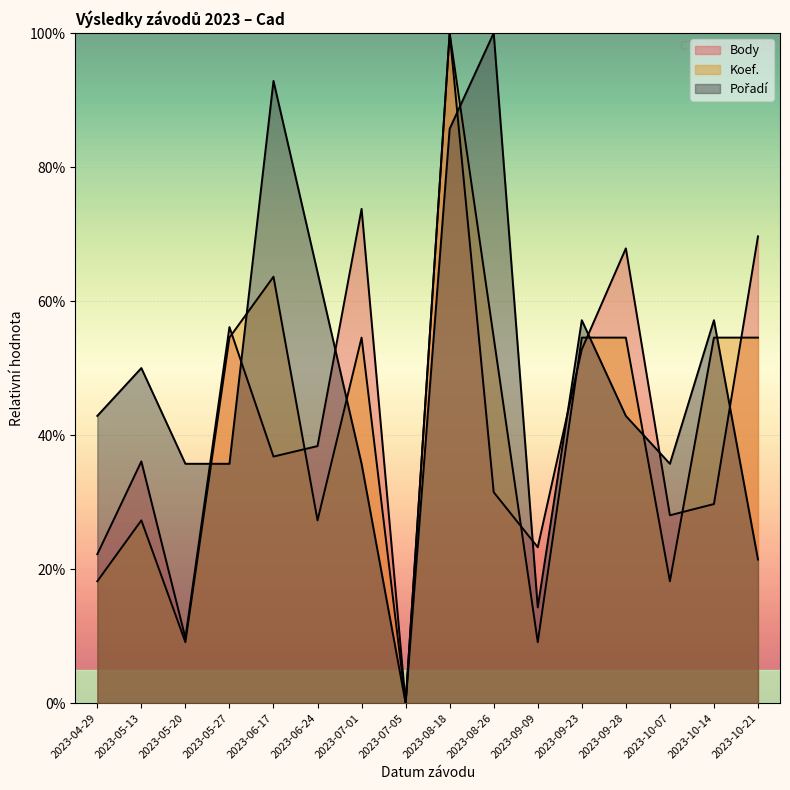

What are all the series names shown in the legend?

Body, Koef., Pořadí